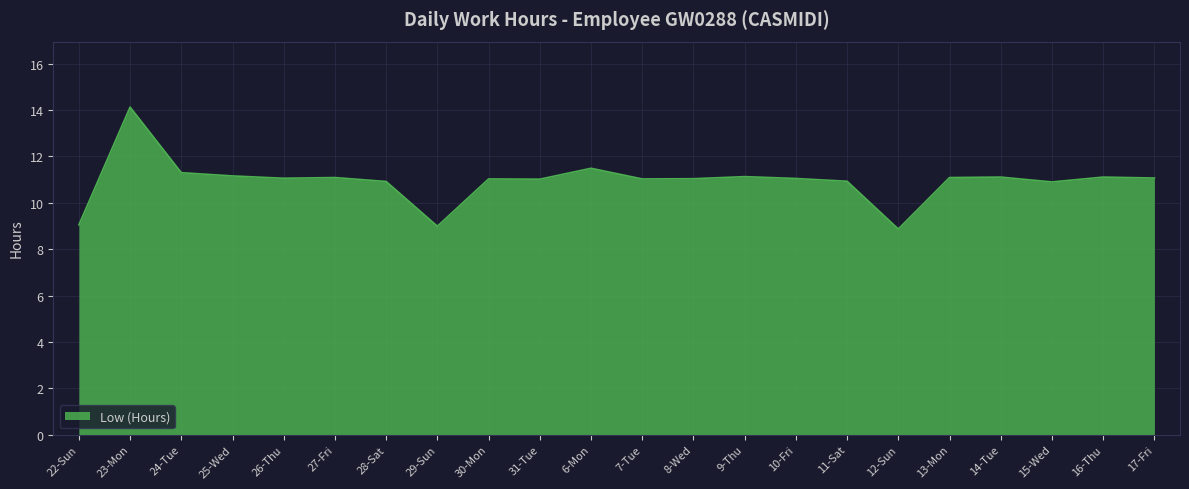

What is the change in value from 23-Mon to 12-Sun?

-5.3